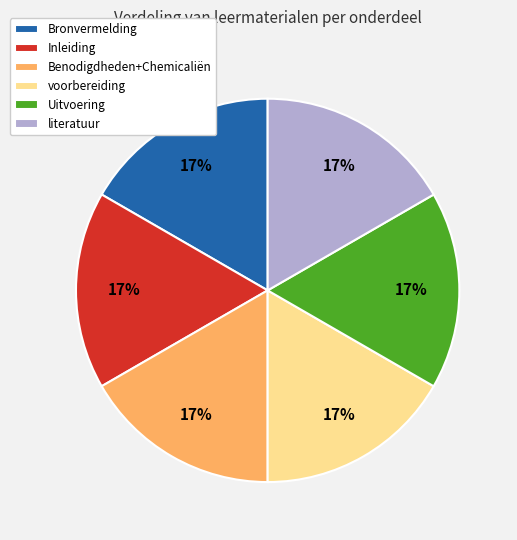

Is the sum of literatuur and Inleiding greater than half?

No